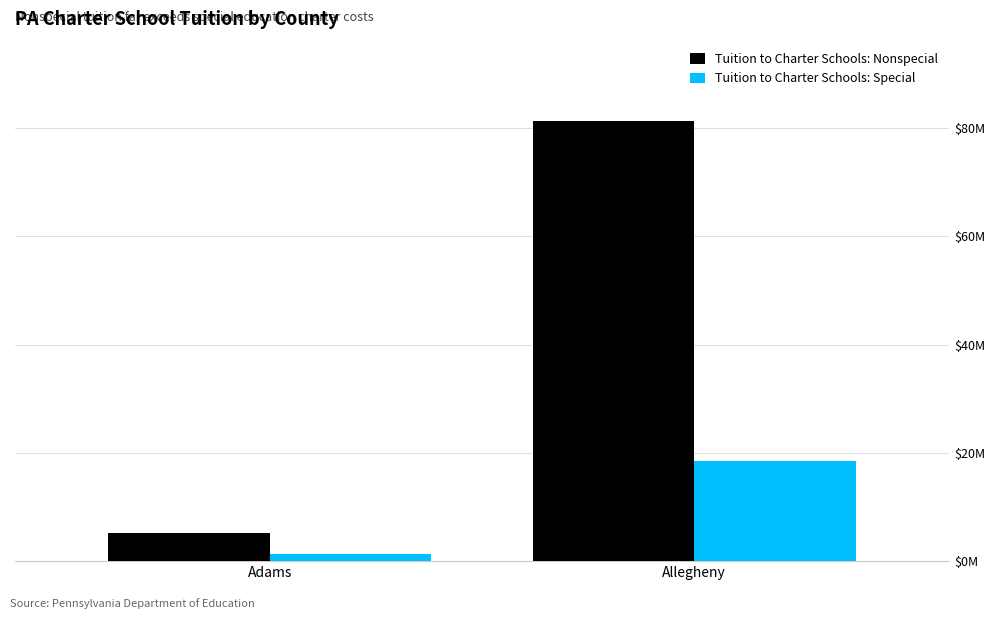

What is the label of the 2nd bar from the left?

Allegheny